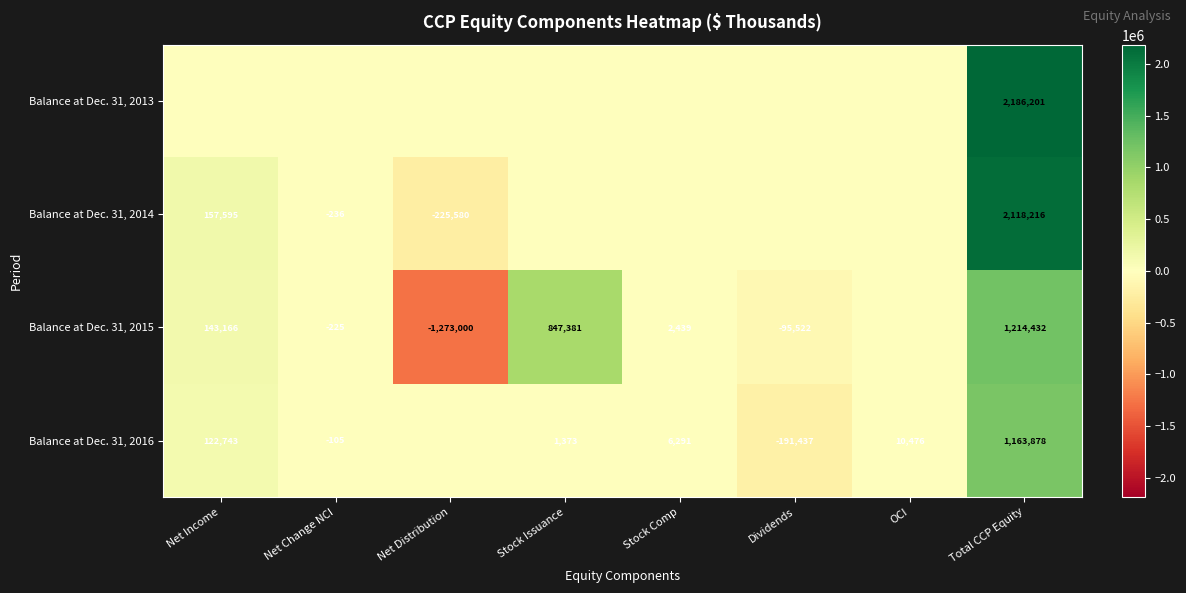

Is the value of Balance at Dec. 31, 2016 at Total CCP Equity greater than the value of Balance at Dec. 31, 2015 at Stock Comp?

Yes